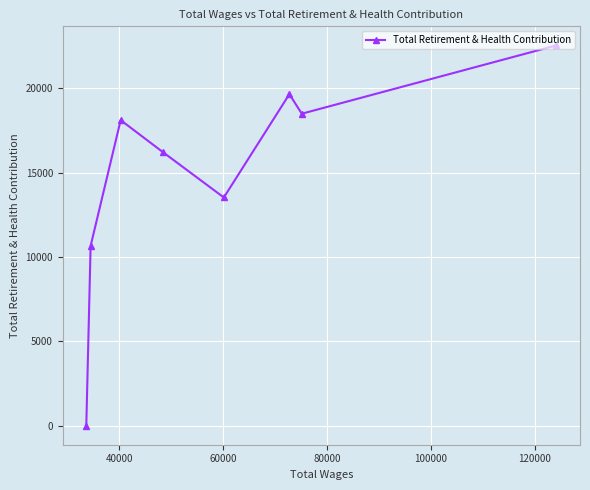

What is the value of the 4th point from the left?

16205